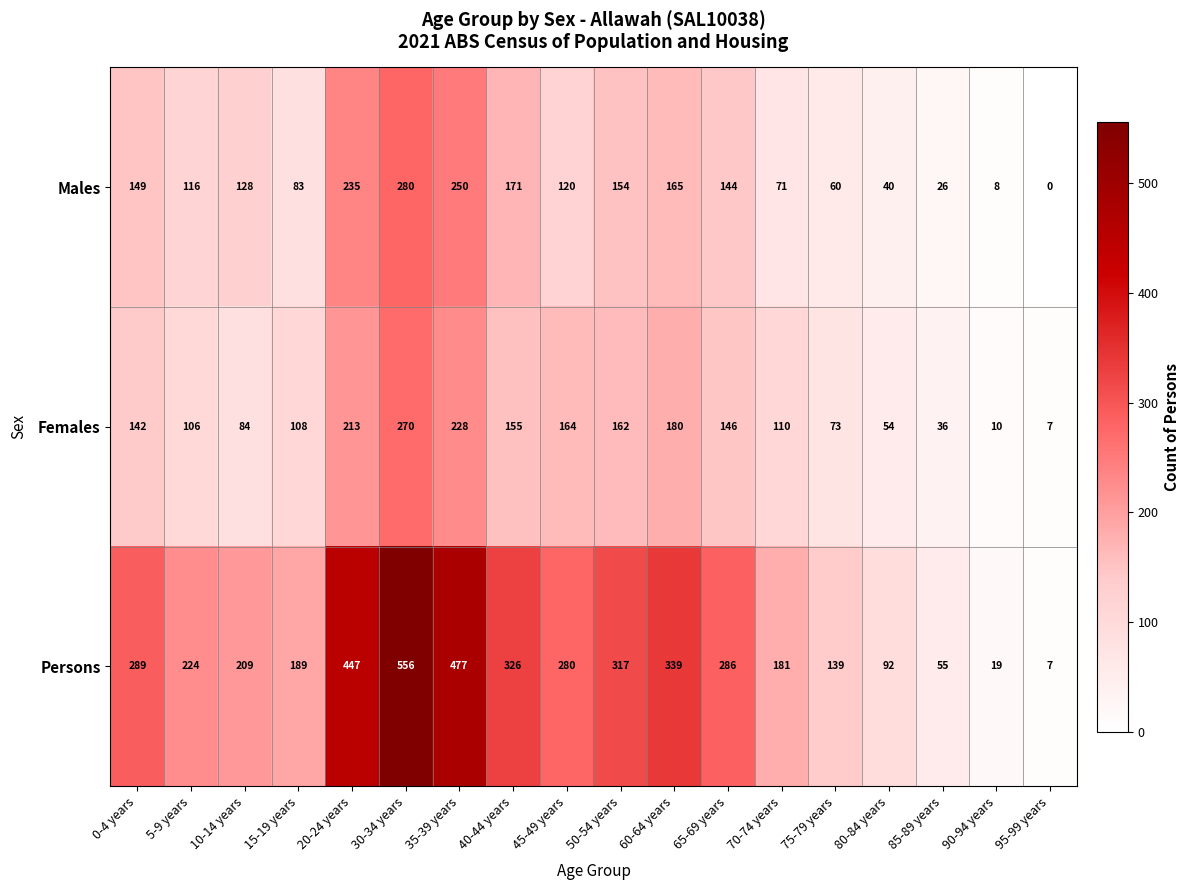

What is the difference between the Males values at 15-19 years and 75-79 years?

23